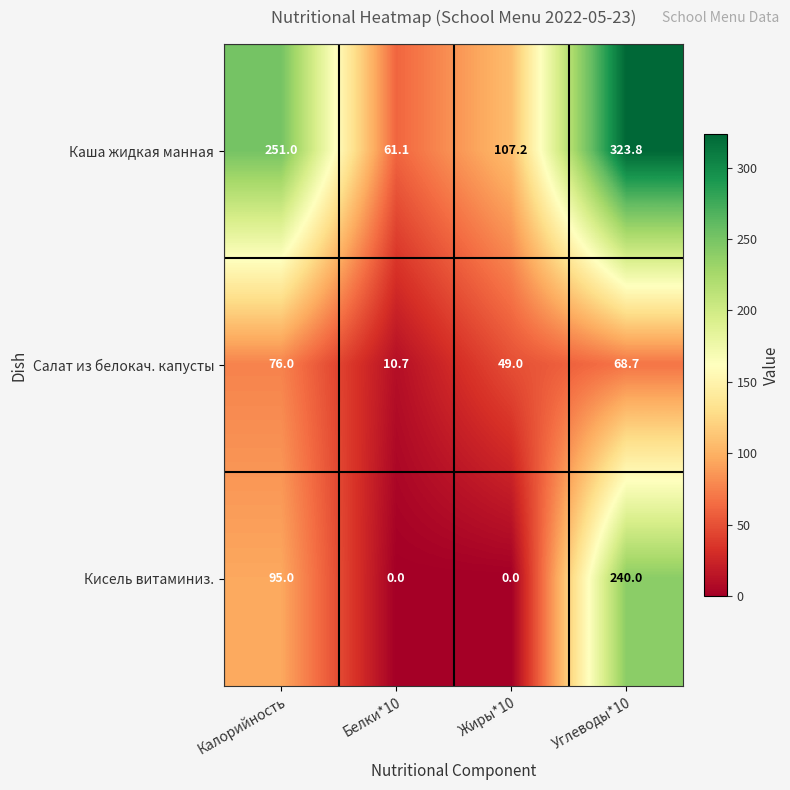

Which series has the largest total across all categories?

Каша жидкая манная